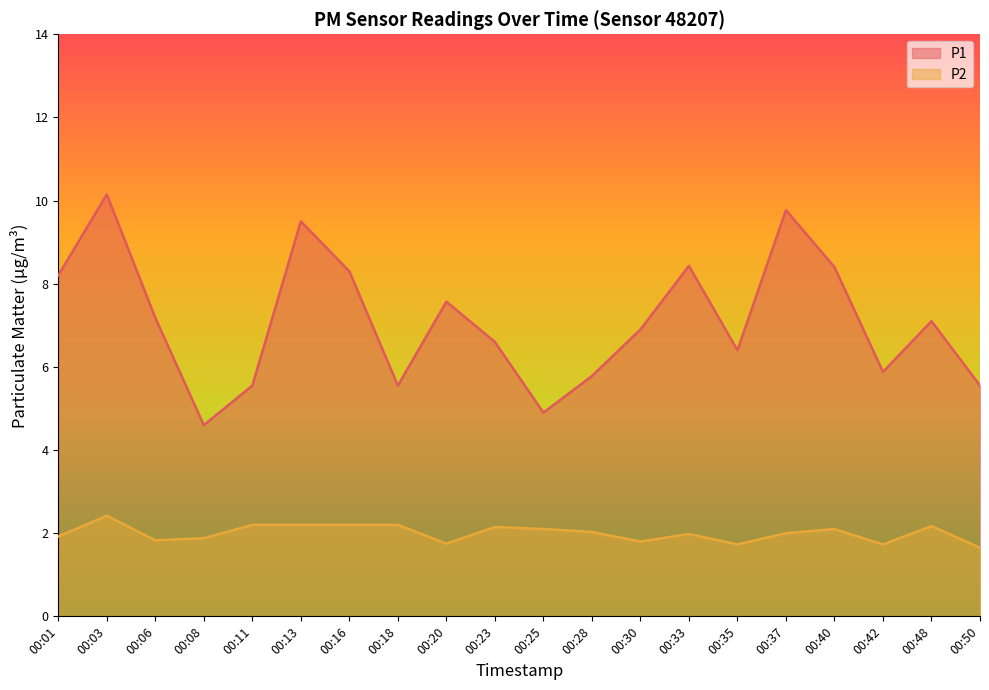

How many data points in P2 are less than 2?

9